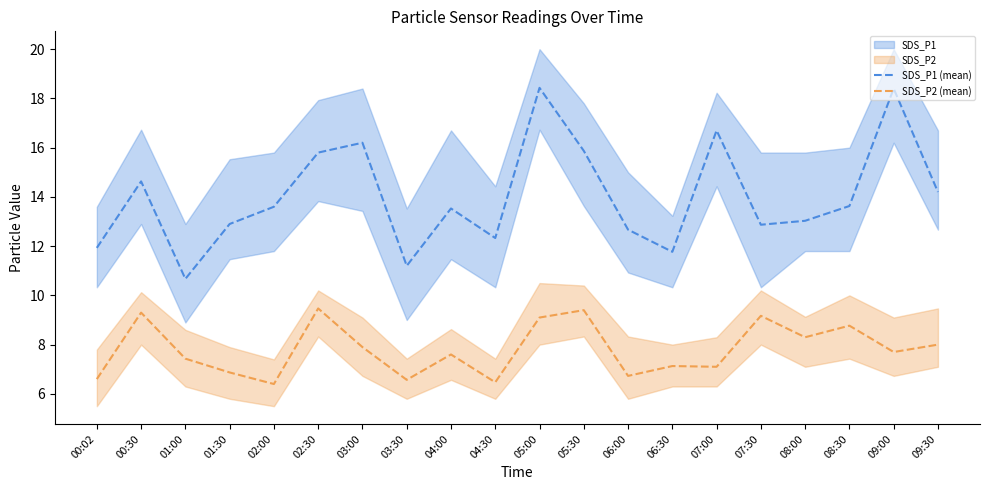

The value of SDS_P2 (mean) at 08:00 is 8.3. True or false?

True